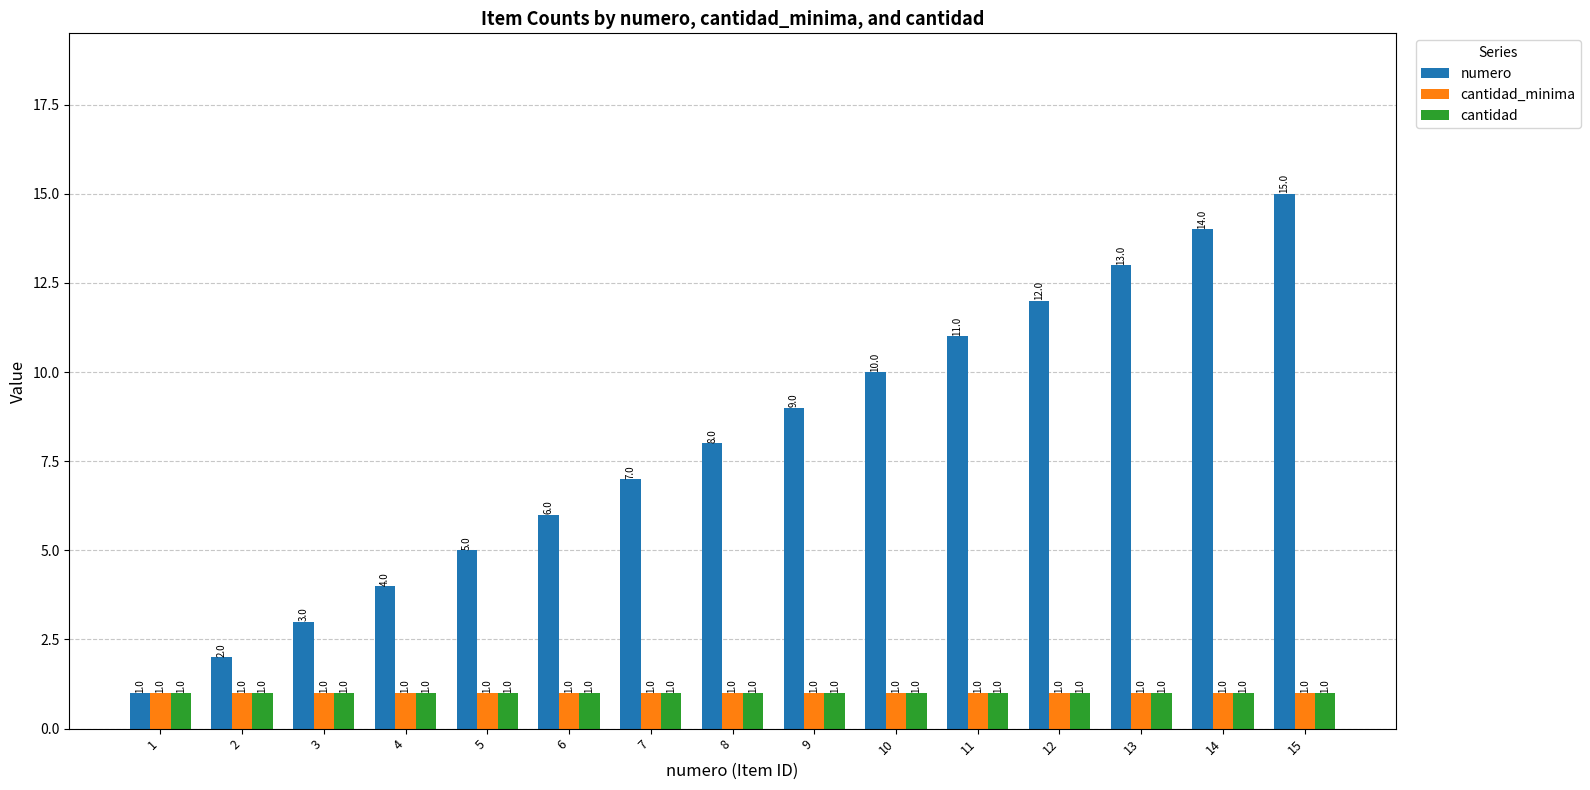

At which label is numero closest to 8?

8